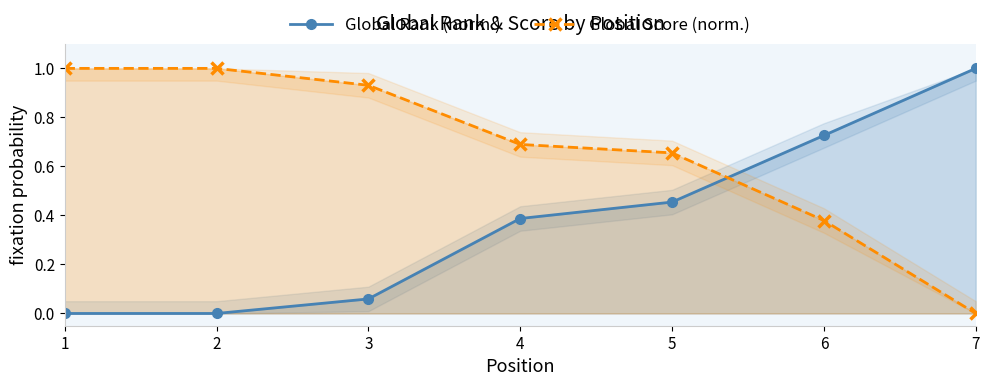

What is the difference between the maximum and minimum values in the Global Score (norm.) series?

1.0